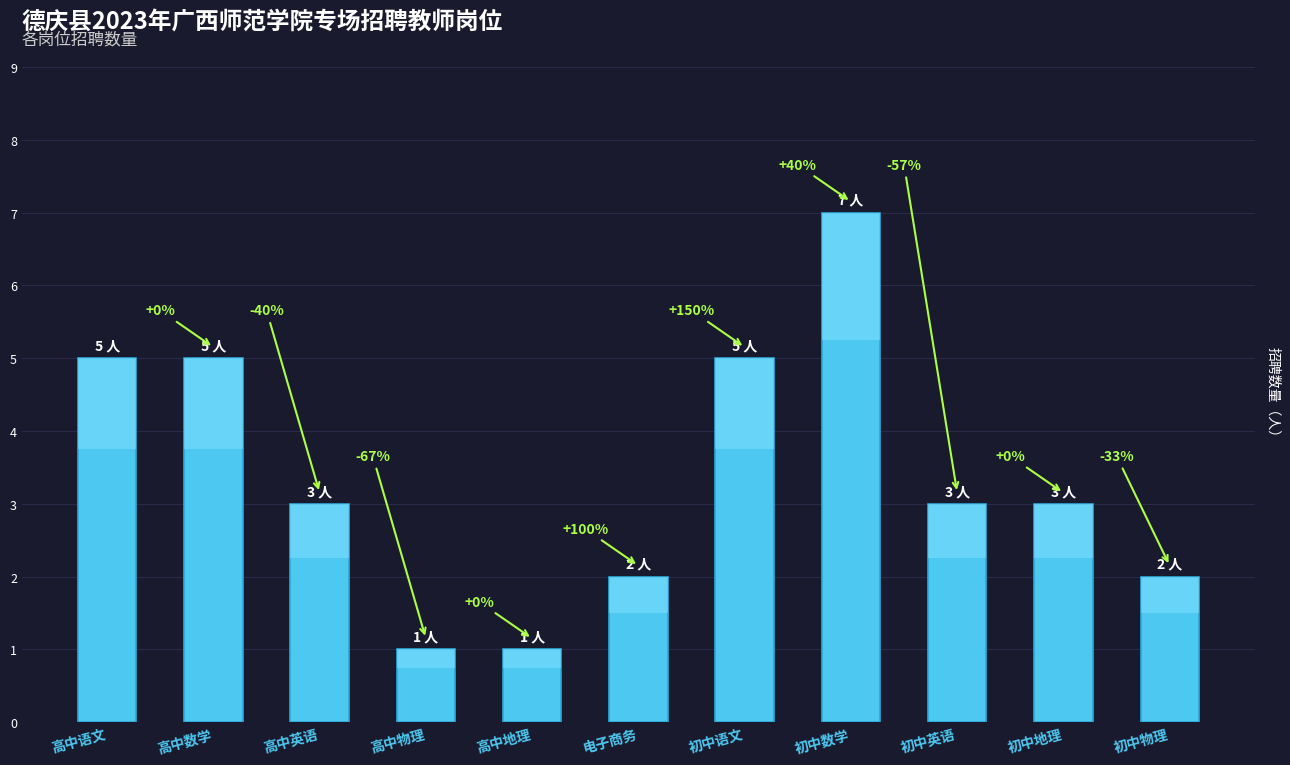

What is the label of the 9th bar from the right?

高中英语